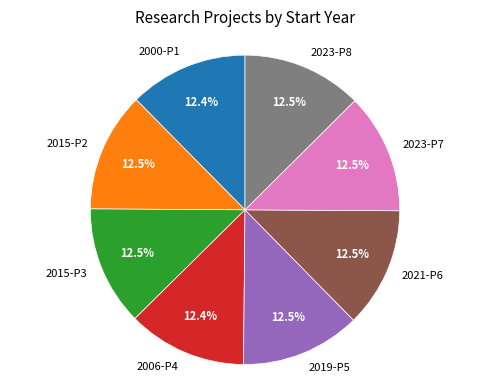

Approximately how many times larger is the value at 2019-P5 compared to 2023-P7?

1.0